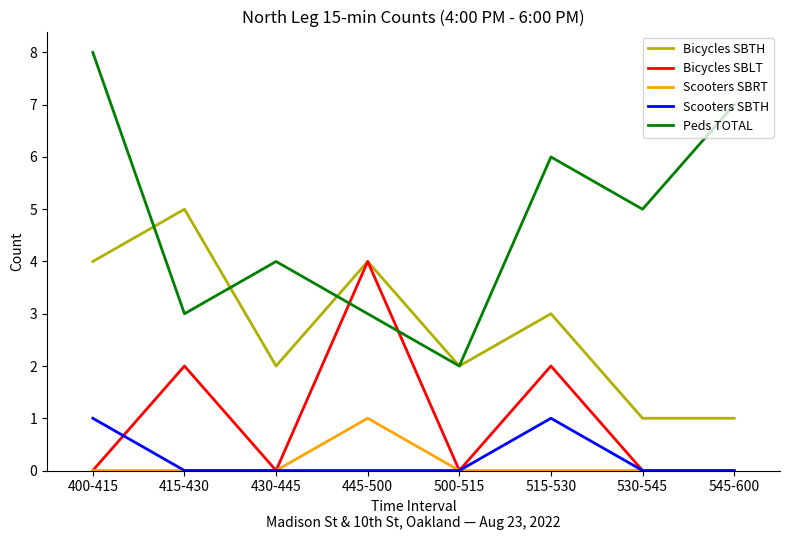

Which series ends up on top after the final intersection of Bicycles SBLT and Peds TOTAL?

Peds TOTAL